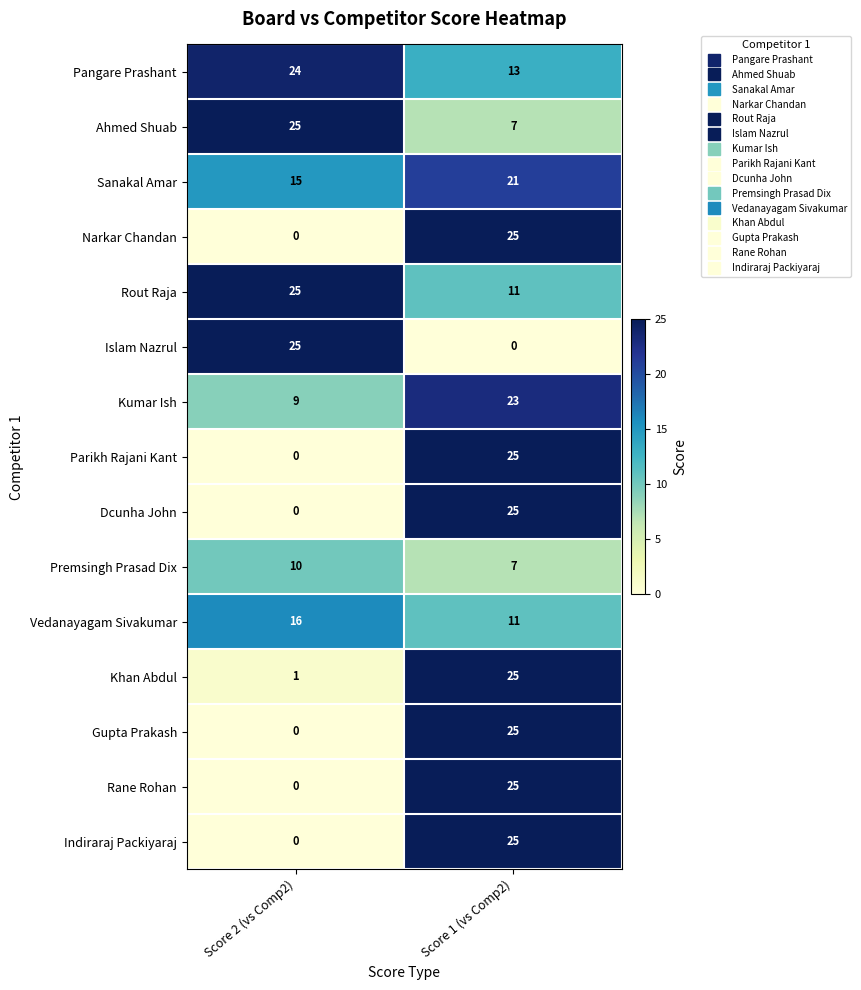

What is the difference between the highest and lowest values at Score 1 (vs Comp2)?

25